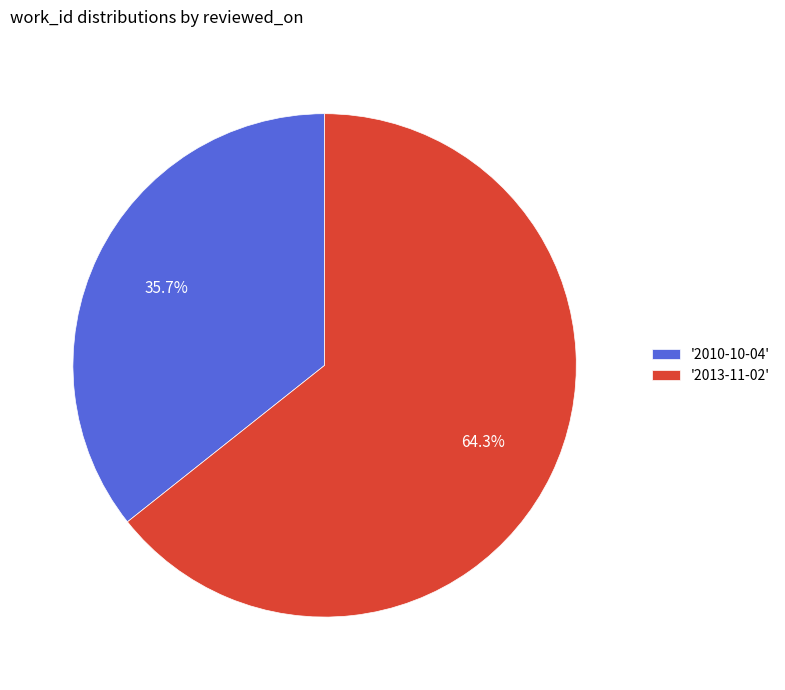

Rank the categories by value from lowest to highest.

'2010-10-04', '2013-11-02'